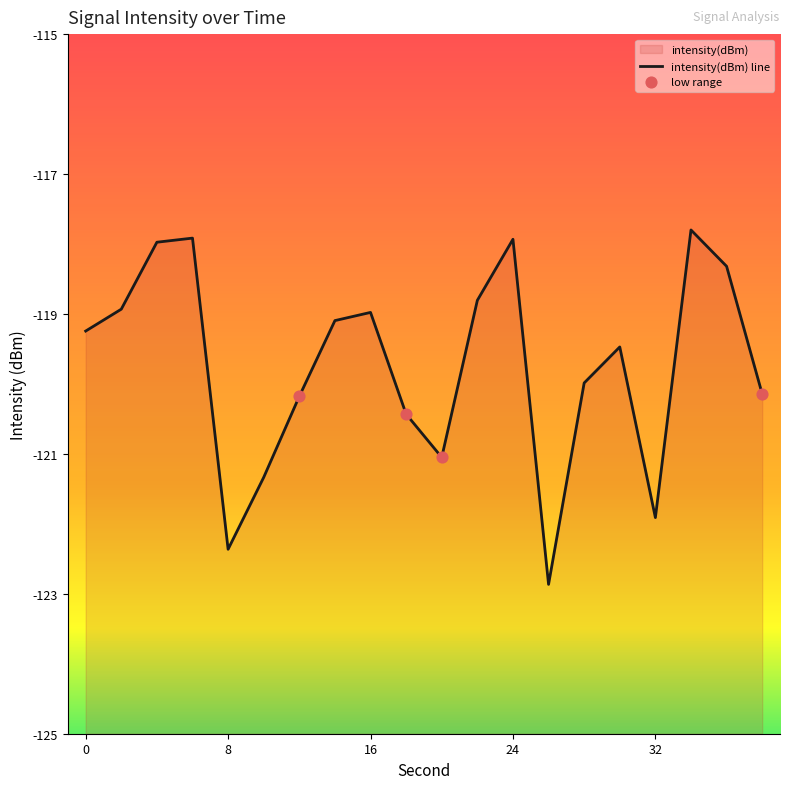

What is the change in value from 30 to 34?

+1.7